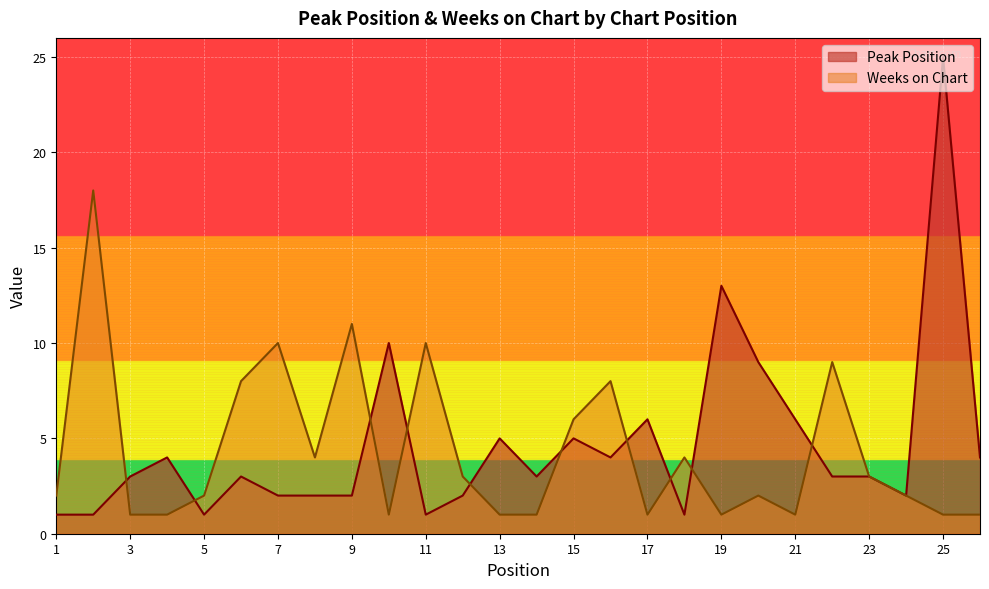

What is the minimum value shown in the chart?

1